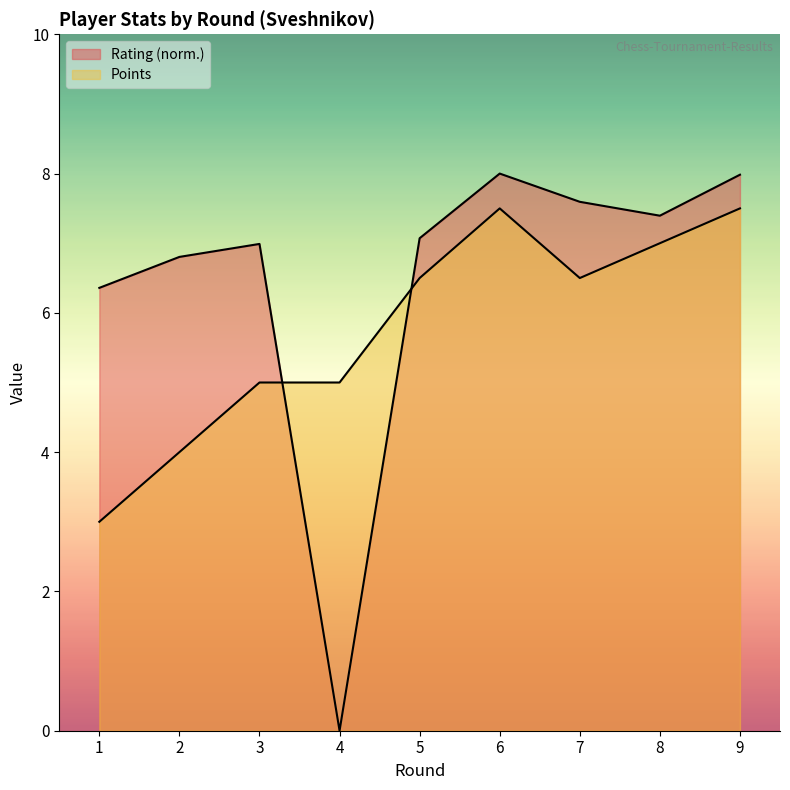

List the series in order of their peak value, highest first.

Rating, Points